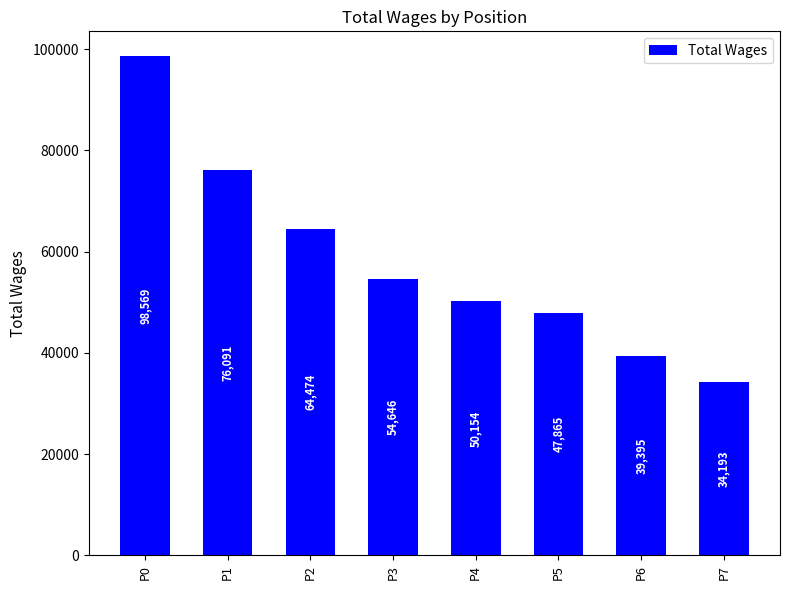

What is the approximate value at P0, to the nearest 100?

98600